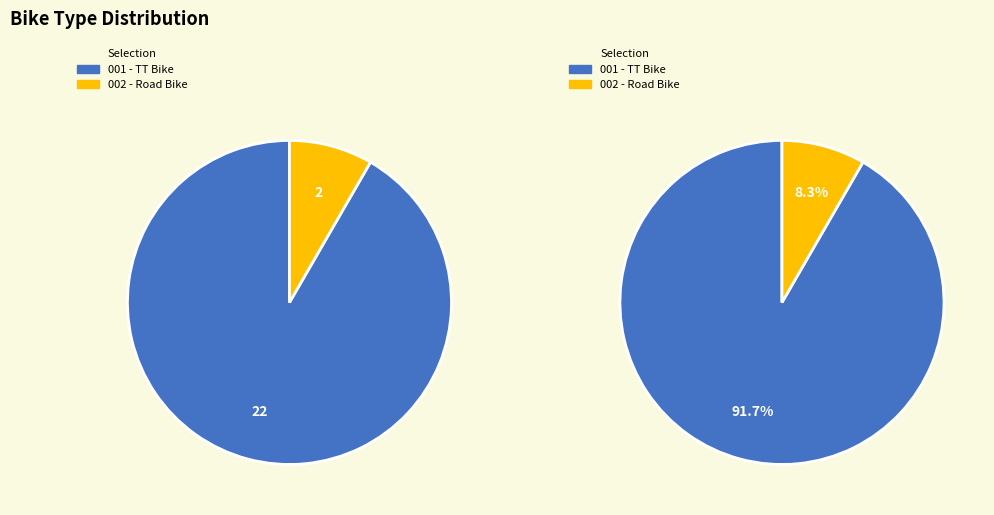

Which has a higher value, TT Bike or Road Bike?

TT Bike